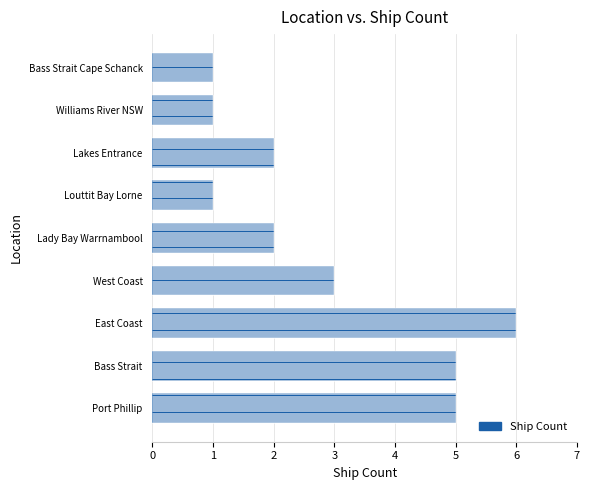

Does the chart contain stacked bars?

No